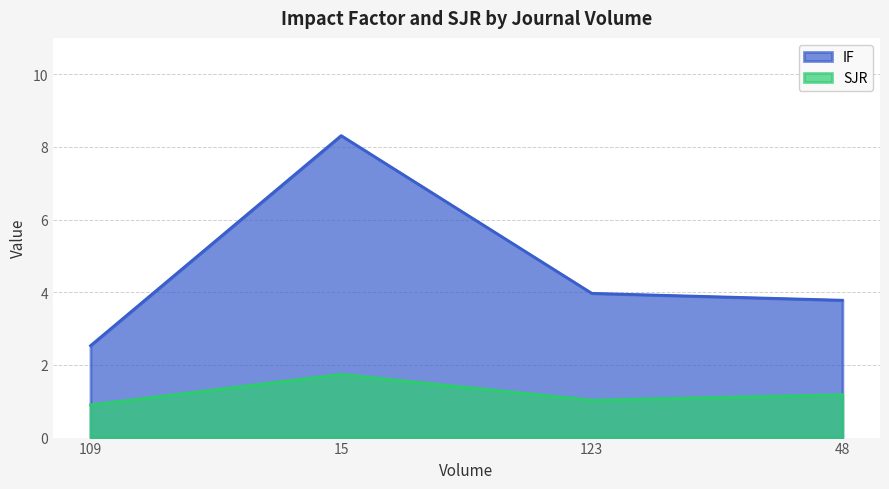

What is the value of the SJR point at the 1st from the left?

0.9